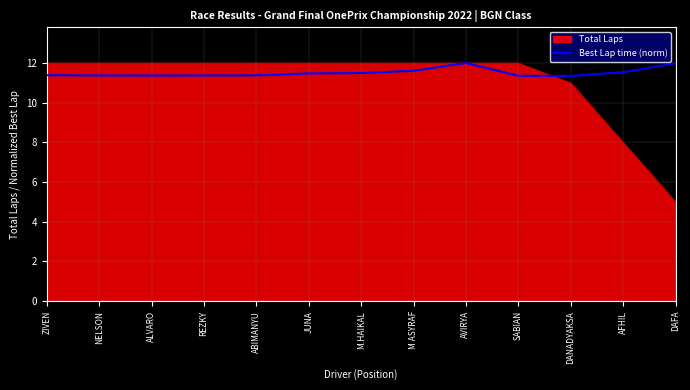

Which series has the widest spread of values?

Total Laps